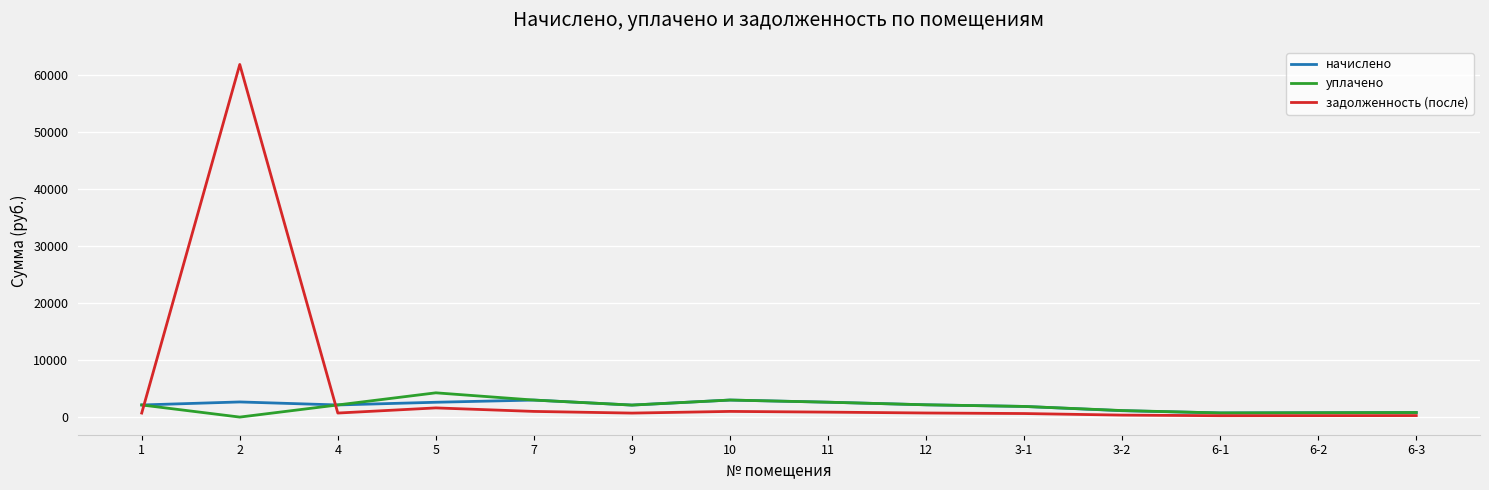

At which category does задолженность (после) reach its first local valley?

4